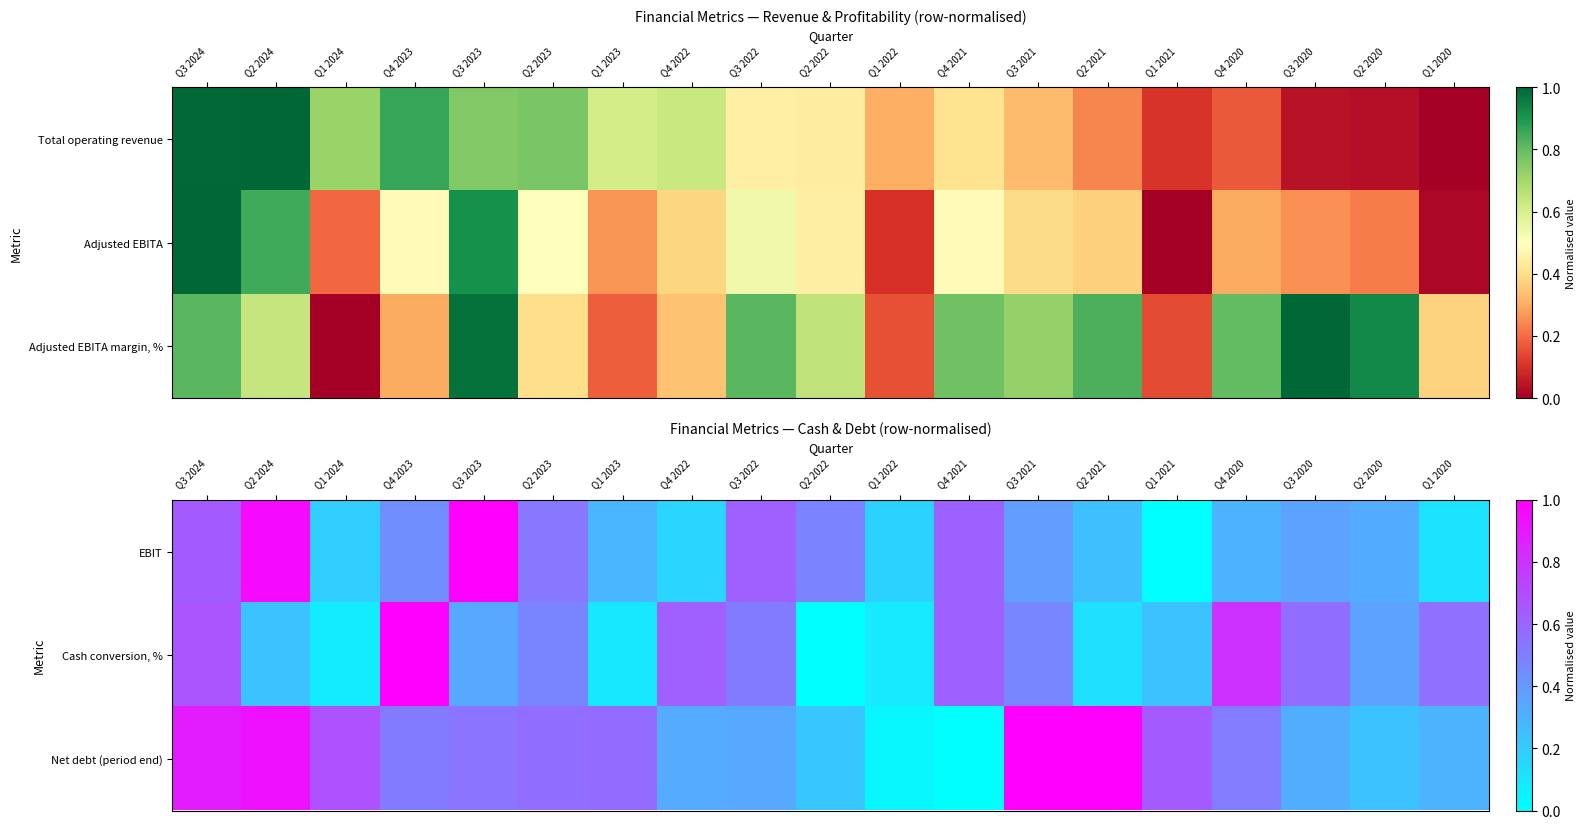

Is the value of EBIT at Q4 2021 greater than the value of Net debt (period end) at Q1 2023?

Yes